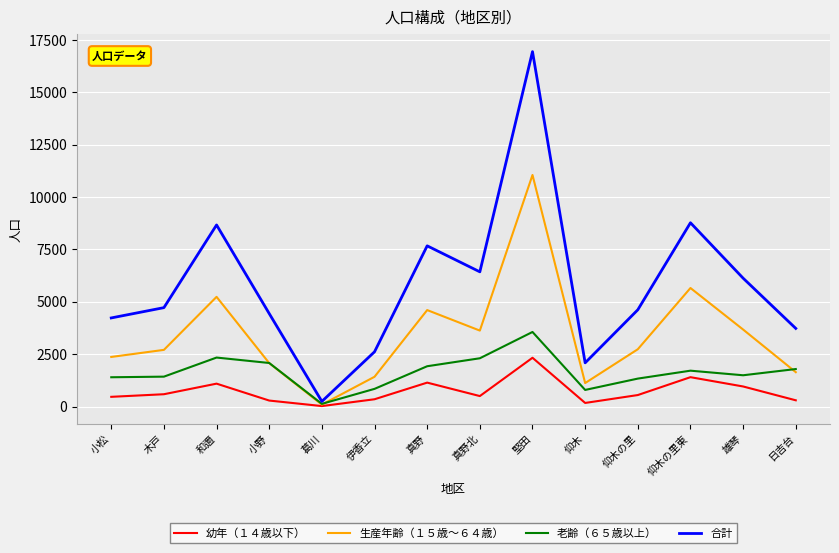

Which series has the largest range (max minus min)?

合計